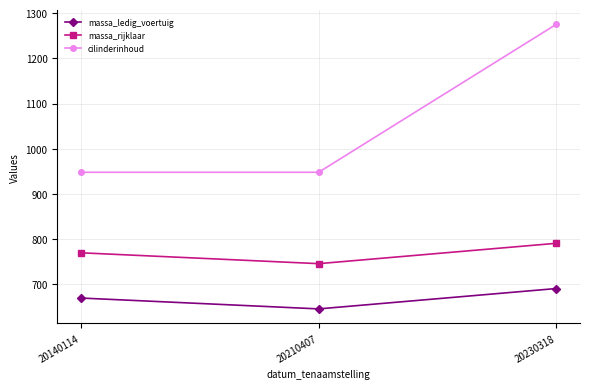

What is the value of the cilinderinhoud point at the 1st from the left?

948